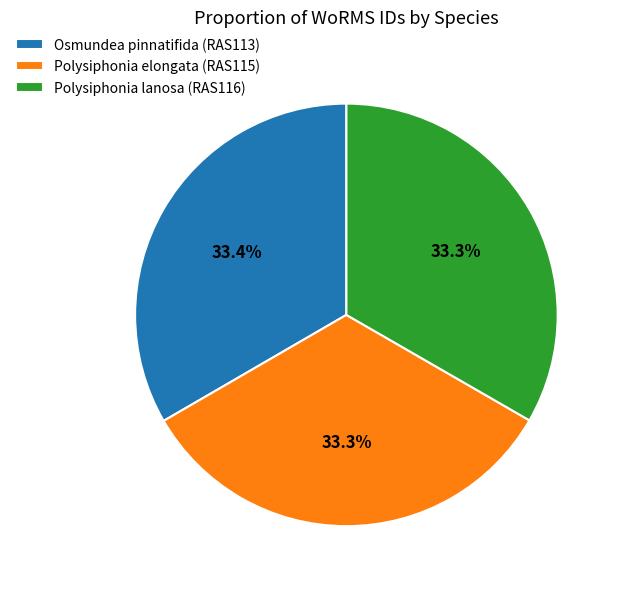

What percentage is NOT represented by Osmundea pinnatifida (RAS113)?

66.6%